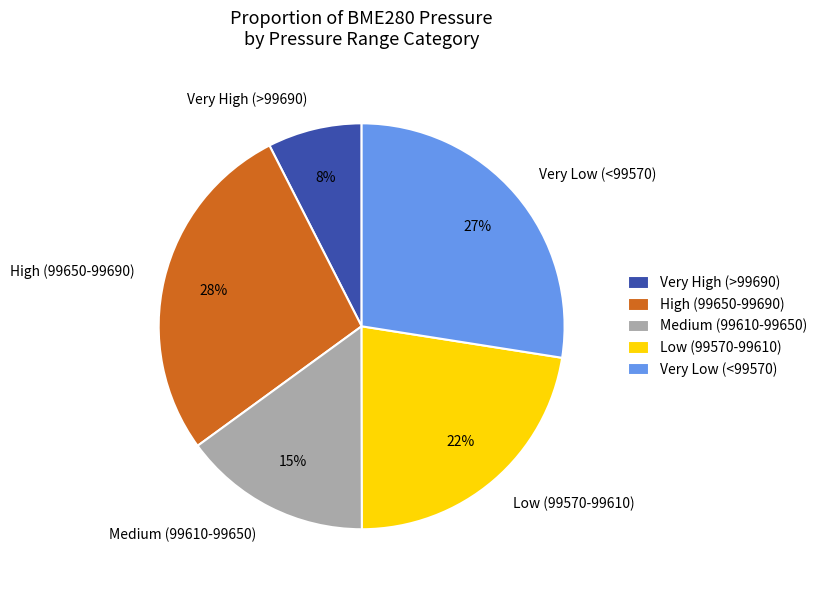

Do Very High (>99690) and Low (99570-99610) together represent more than half of the pie?

No